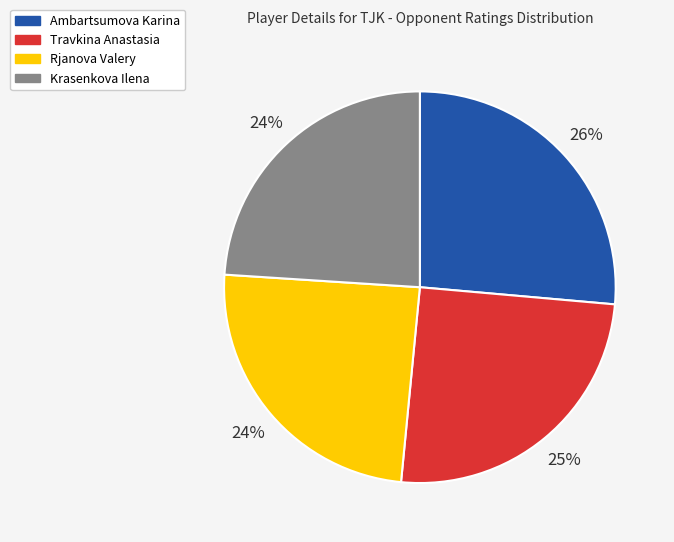

Count the number of slices in the pie.

4